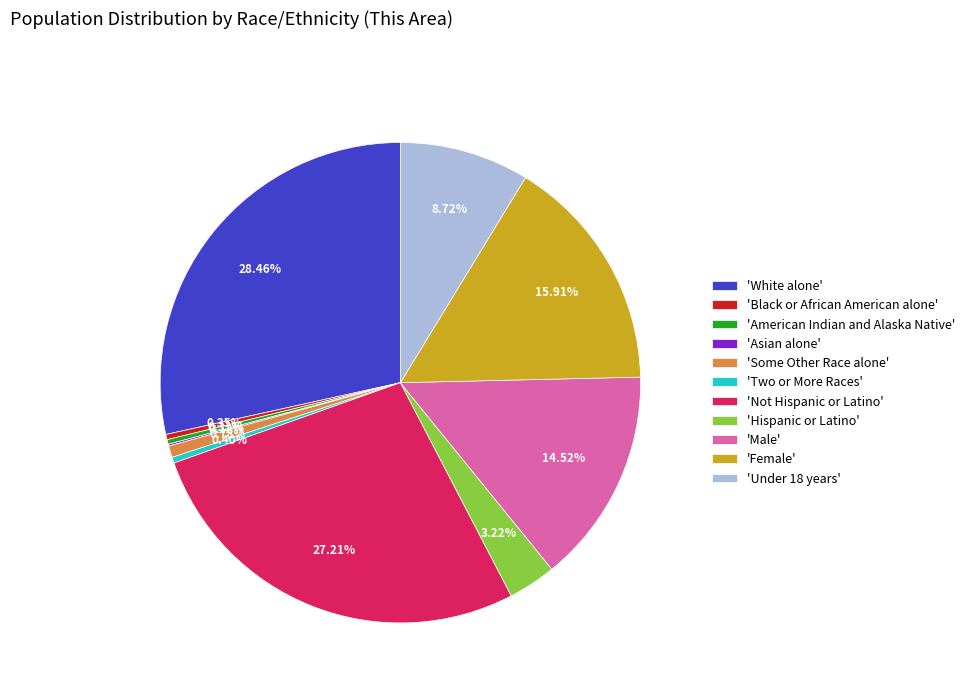

Does any single category account for the majority?

No